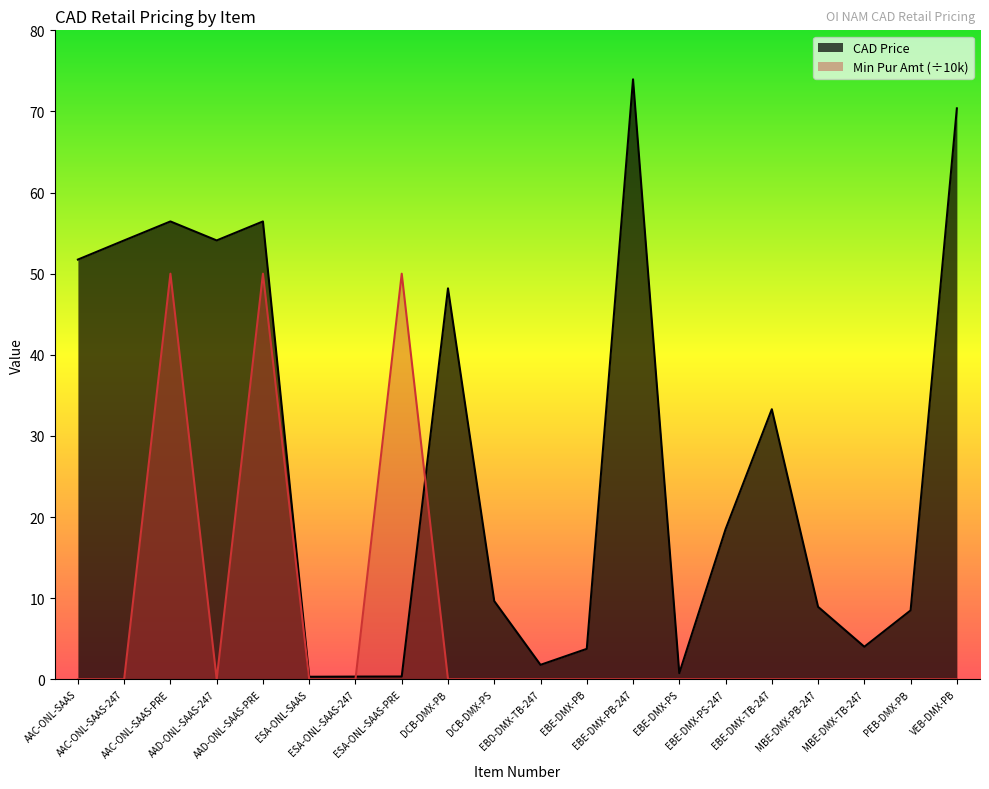

Between AAC-ONL-SAAS-247 and MBE-DMX-PB-247, which series saw the biggest shift?

CAD Price